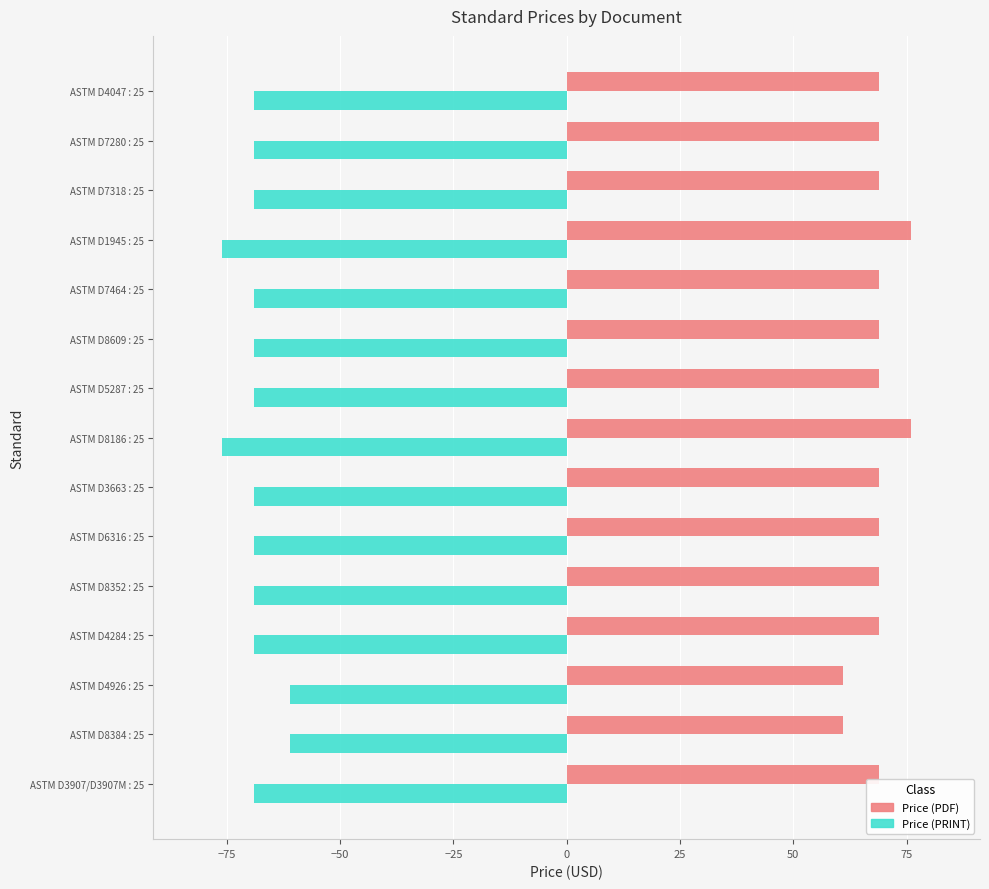

The Price (PRINT) series shows -69 at ASTM D3663 : 25. True or false?

True